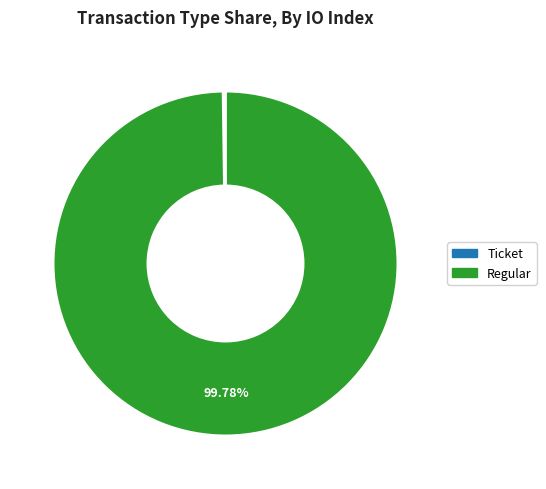

To the nearest percent, what is the difference between the largest and smallest slice percentages?

100%